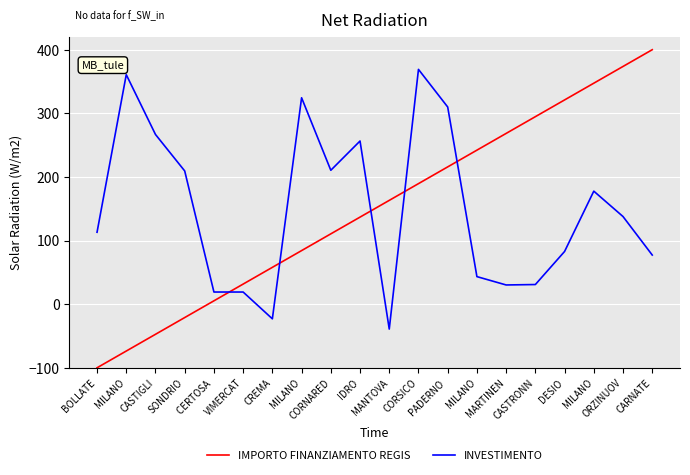

List the series in order of their peak value, highest first.

IMPORTO FINANZIAMENTO REGIS, INVESTIMENTO